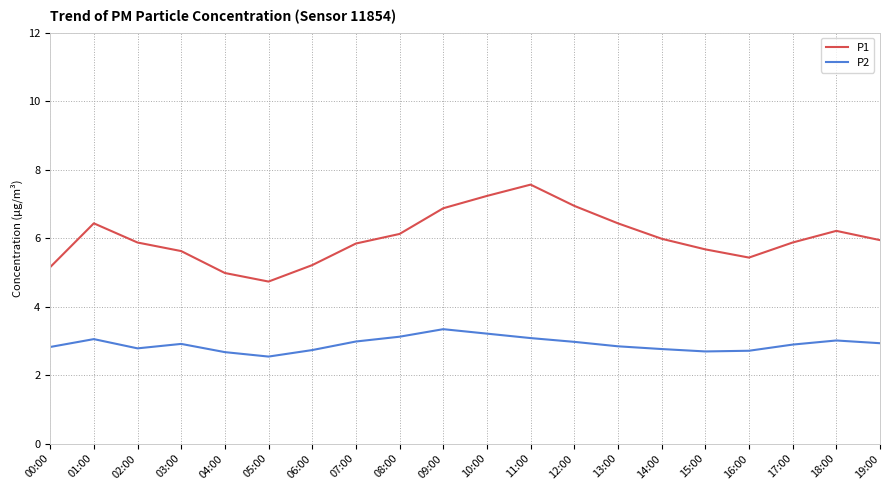

What position from the left is 19:00?

20